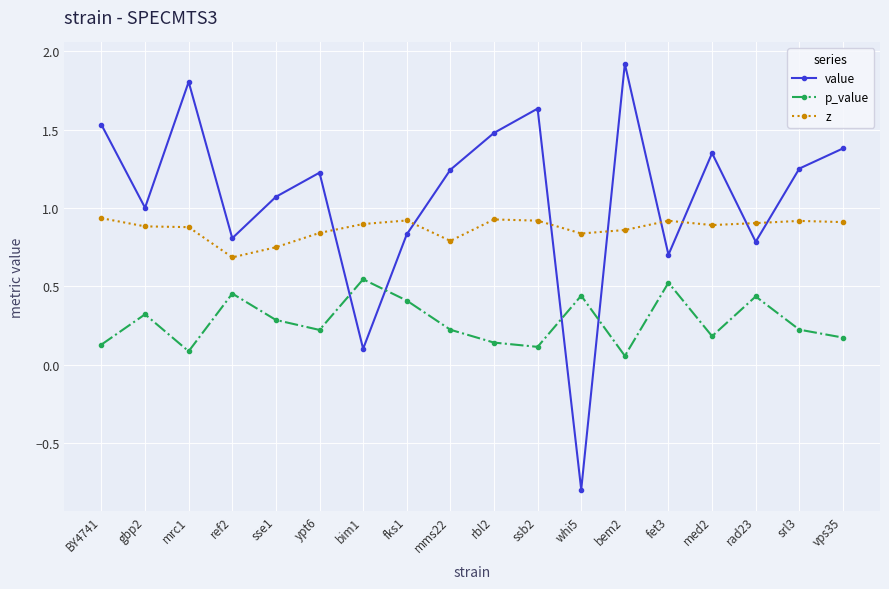

Which label corresponds to the largest value in the chart?

bem2